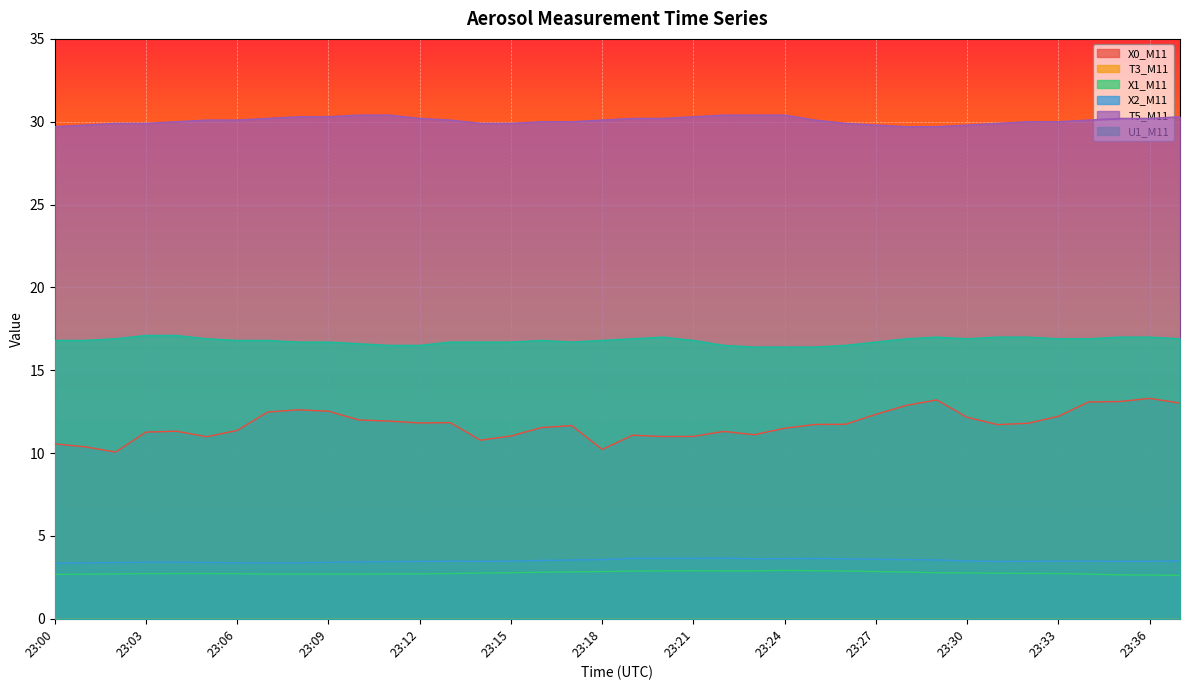

The value of X2_M11 at 23:07 is 0.8. True or false?

False